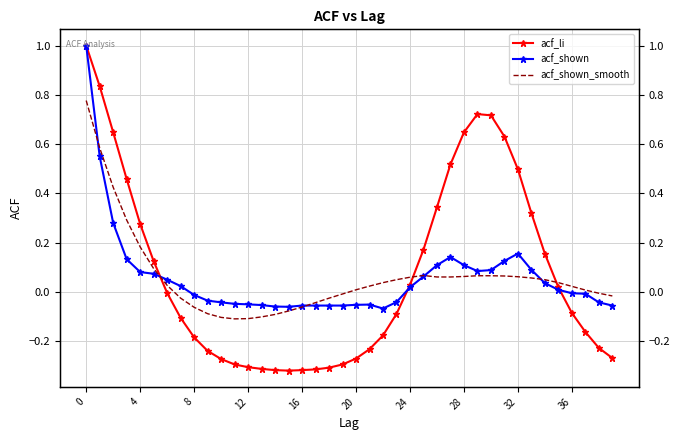

What is the total value across all series at 19?

-0.4